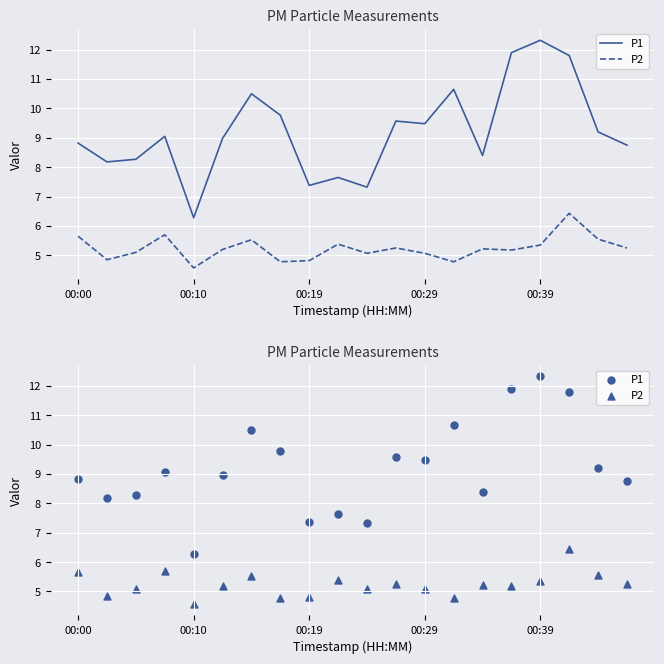

Which series contains the lowest Y value?

P2